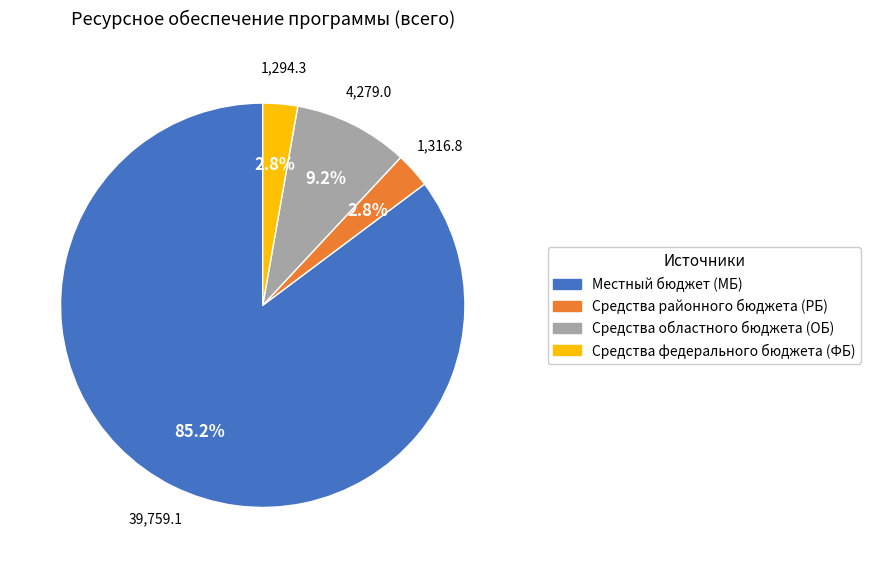

Which slice is the largest?

Местный бюджет (МБ)